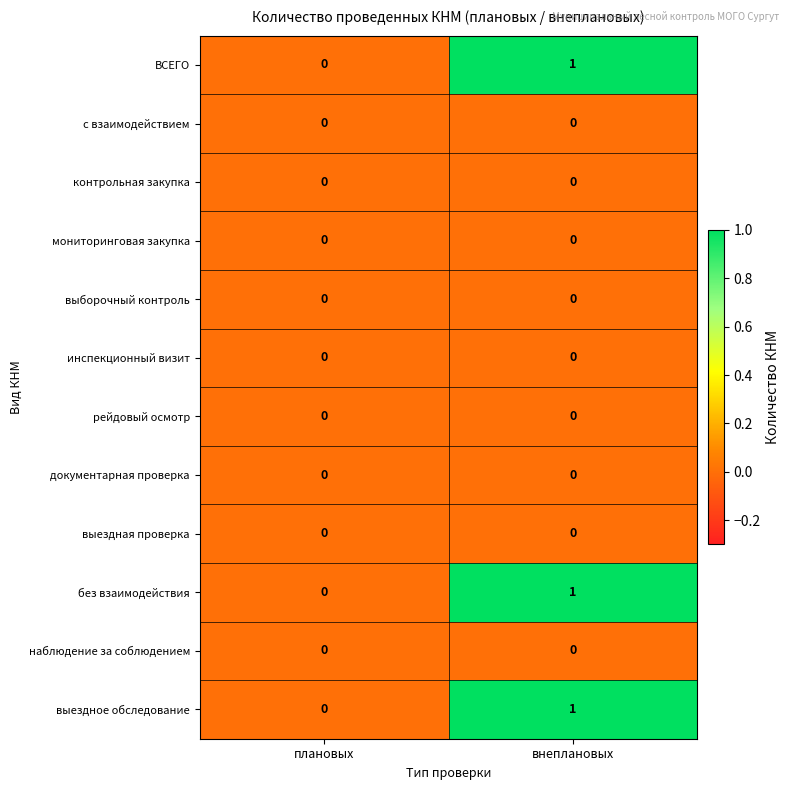

Reading left to right, transcribe all the data shown in this chart.

ВСЕГО: плановых=0	внеплановых=1
с взаимодействием: плановых=0	внеплановых=0
контрольная закупка: плановых=0	внеплановых=0
мониторинговая закупка: плановых=0	внеплановых=0
выборочный контроль: плановых=0	внеплановых=0
инспекционный визит: плановых=0	внеплановых=0
рейдовый осмотр: плановых=0	внеплановых=0
документарная проверка: плановых=0	внеплановых=0
выездная проверка: плановых=0	внеплановых=0
без взаимодействия: плановых=0	внеплановых=1
наблюдение за соблюдением: плановых=0	внеплановых=0
выездное обследование: плановых=0	внеплановых=1